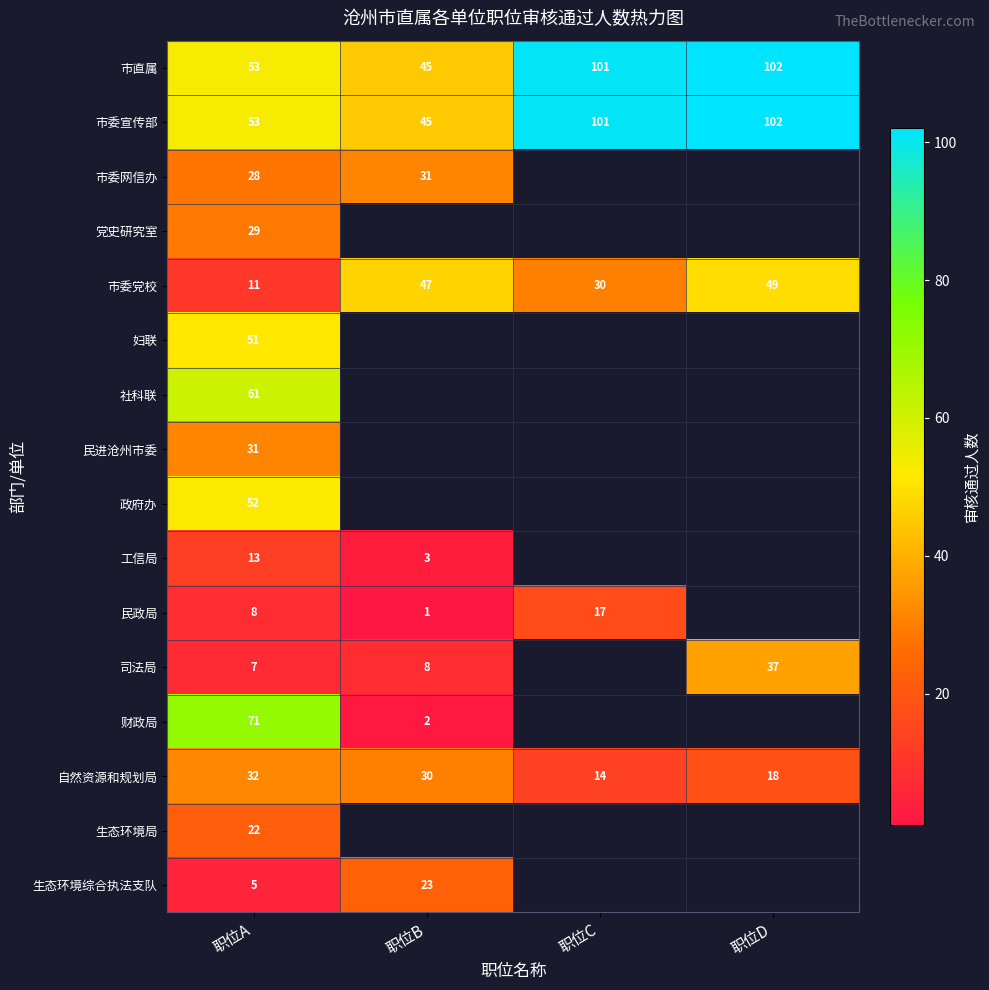

True or false: 市直属 has a value of 102 at 职位D.

True